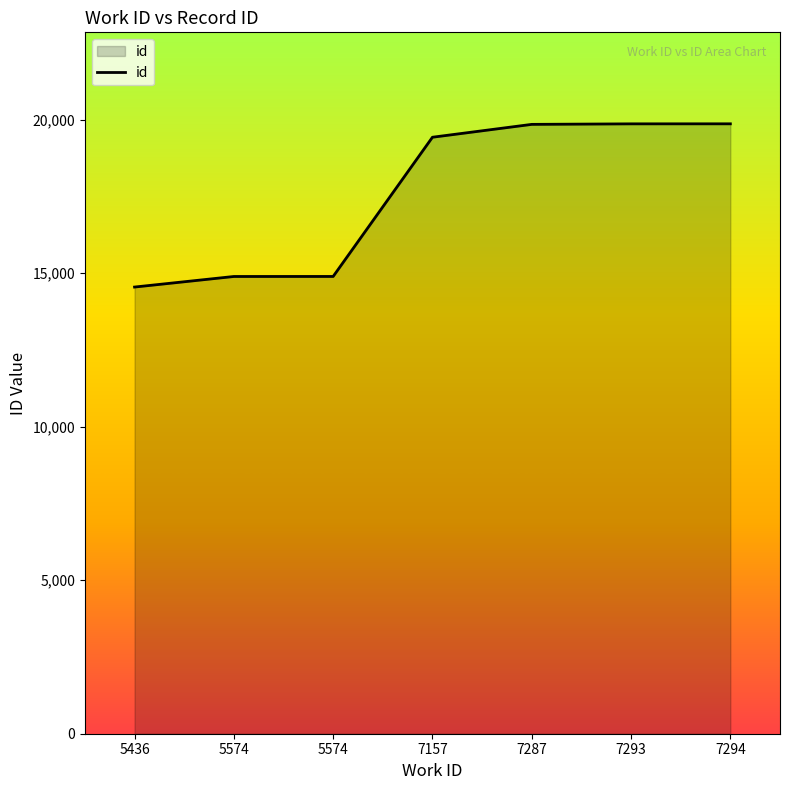

Does the chart have visible grid lines?

No